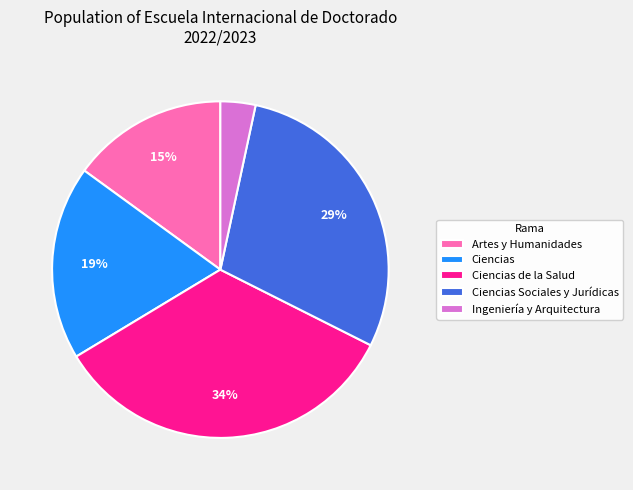

Rank the categories by value from lowest to highest.

Ingeniería y Arquitectura, Artes y Humanidades, Ciencias, Ciencias Sociales y Jurídicas, Ciencias de la Salud